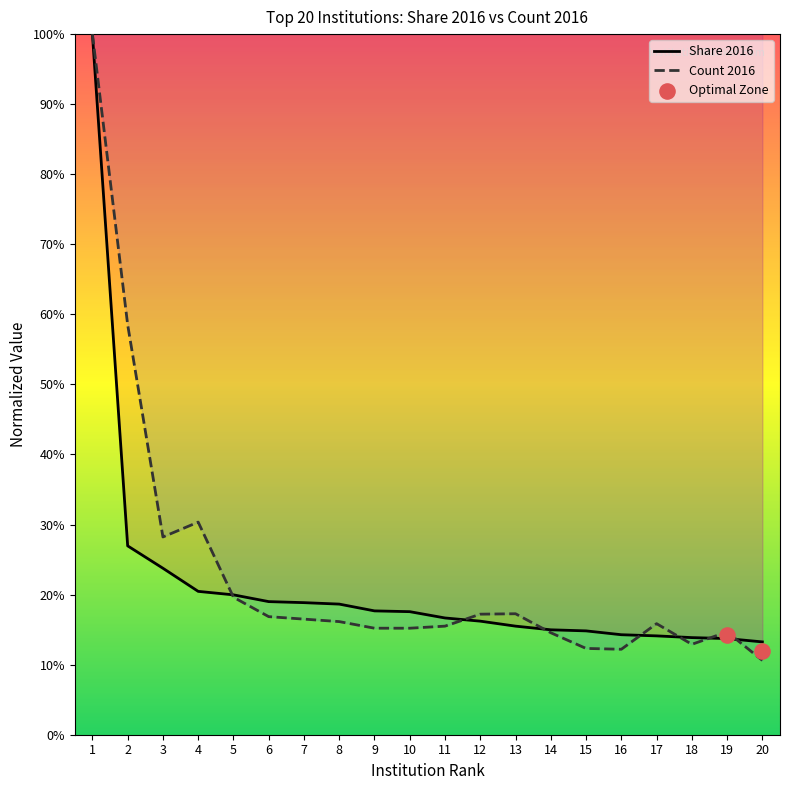

At which category is the sum across all series the highest?

1